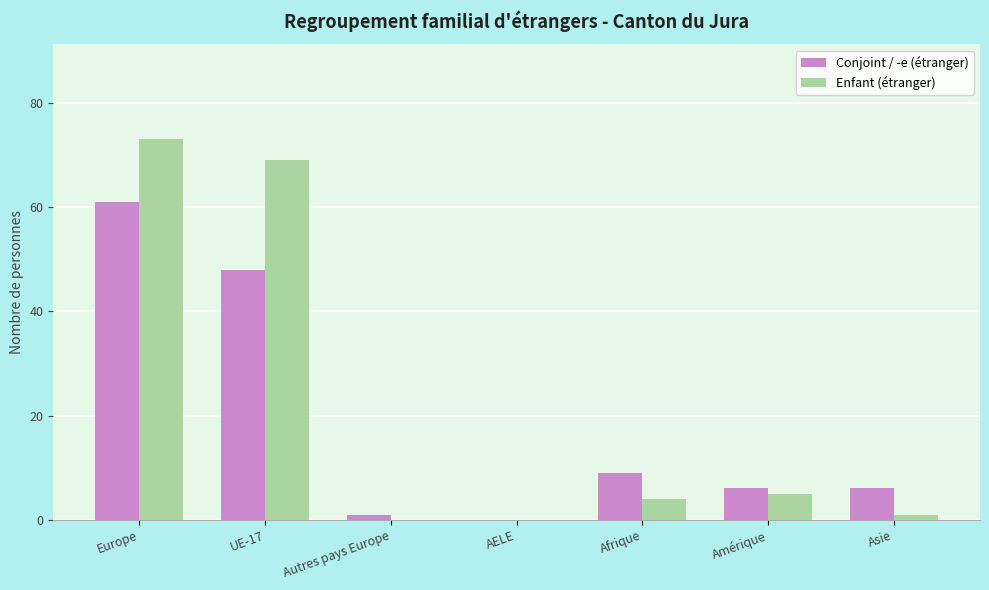

Reading left to right, transcribe all the data shown in this chart.

Conjoint / -e (étranger): 61	48	1	0	9	6	6
Enfant (étranger): 73	69	0	0	4	5	1